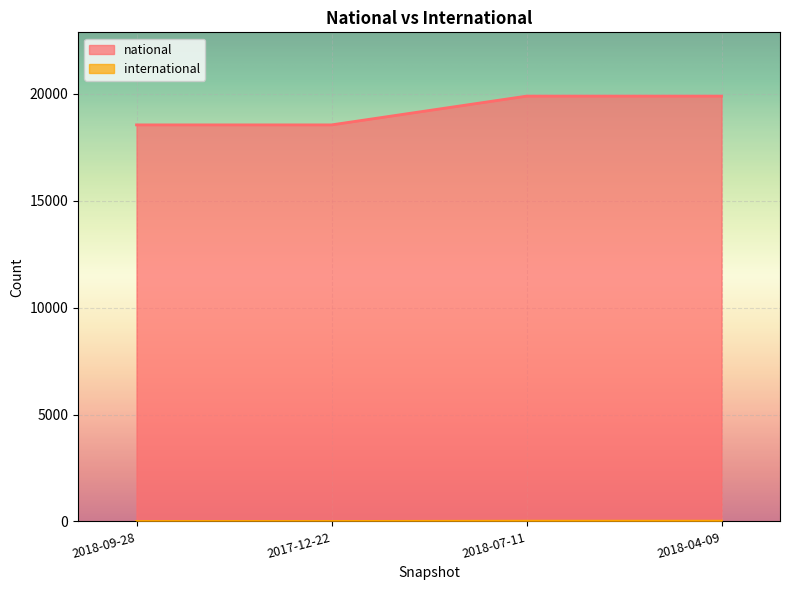

How many lines are shown in the chart?

2